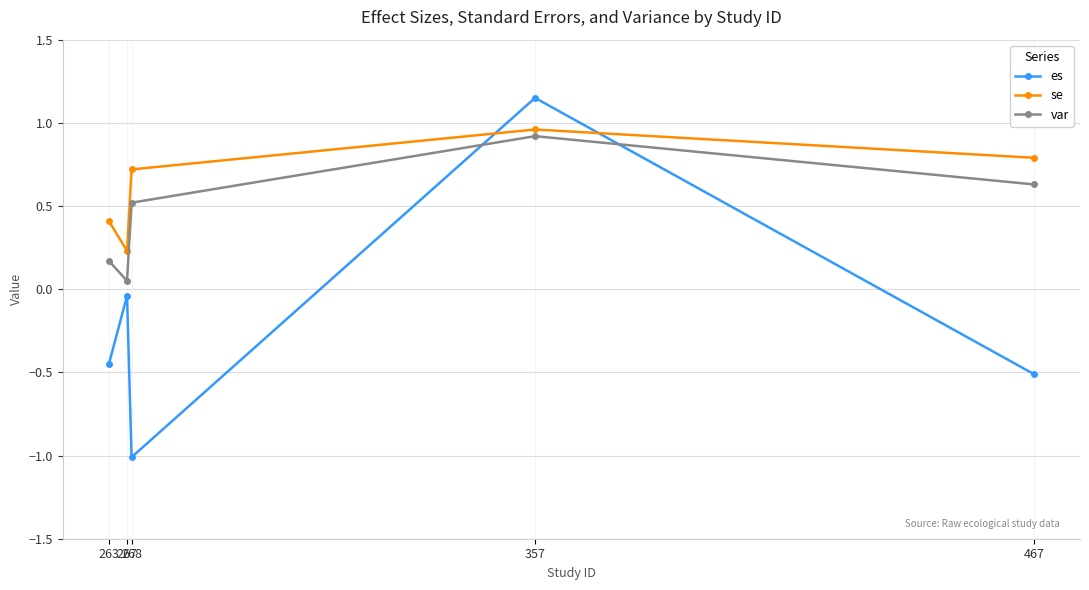

Does the chart have visible grid lines?

Yes